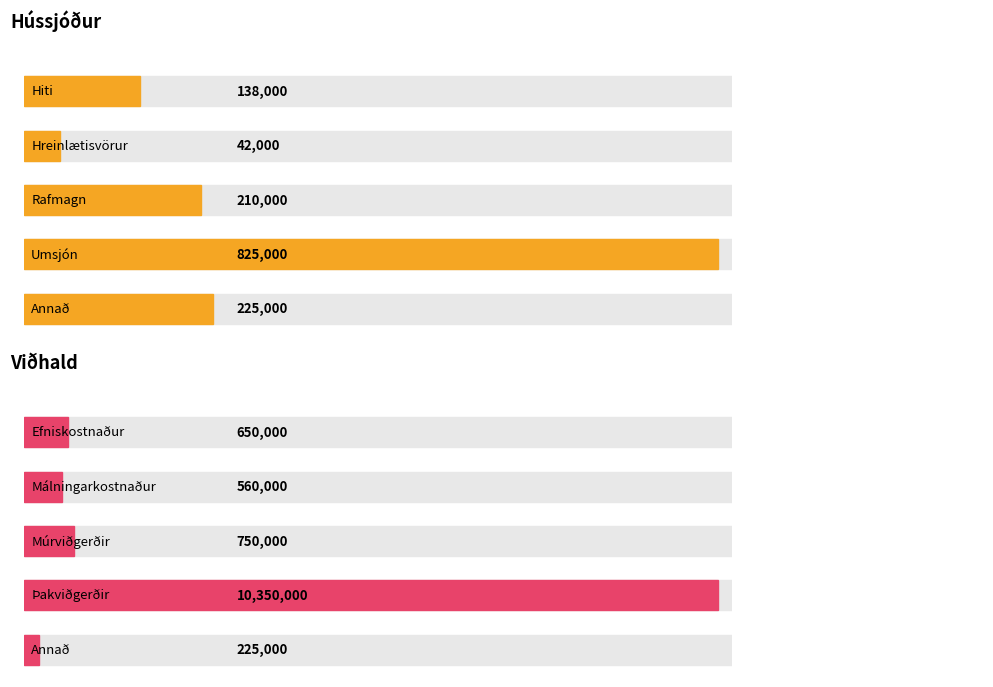

What is the sum of all Hússjóður values?

1440000